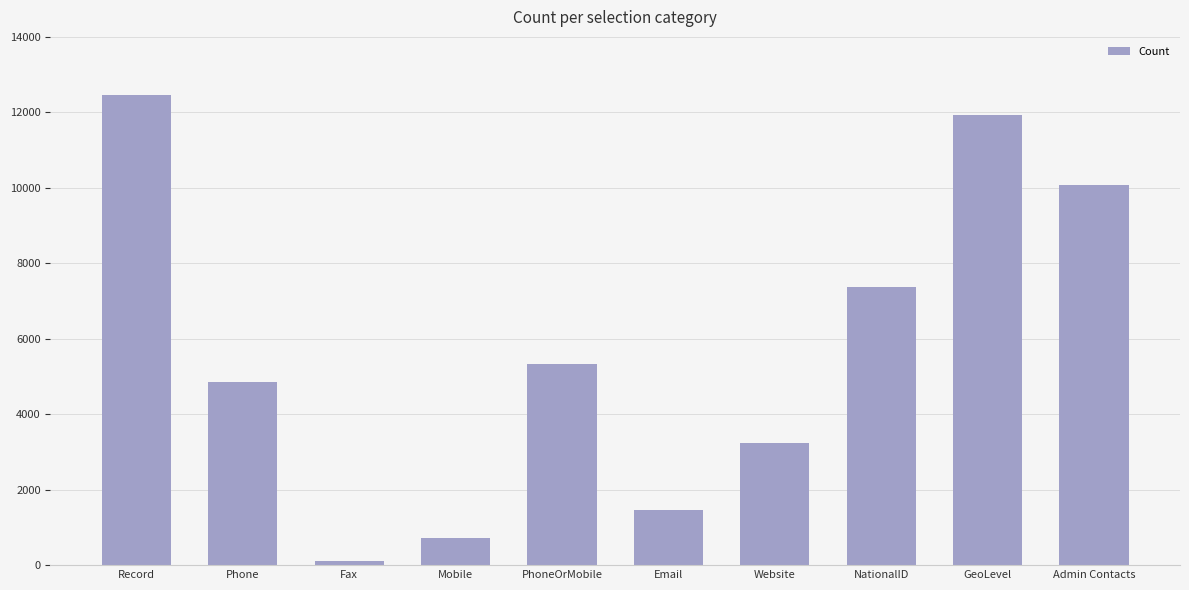

Reading left to right, what are all the values shown in this chart?

Record=12472	Phone=4853	Fax=98	Mobile=711	PhoneOrMobile=5343	Email=1474	Website=3234	NationalID=7364	GeoLevel=11933	Admin Contacts=10078